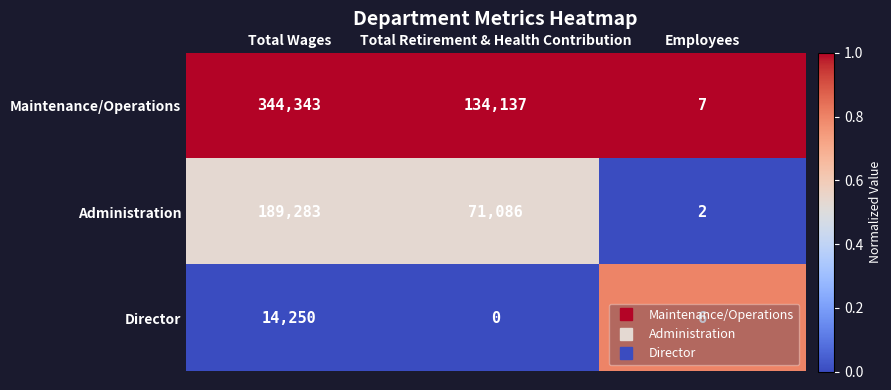

Which label corresponds to the largest value in the chart?

Total Wages